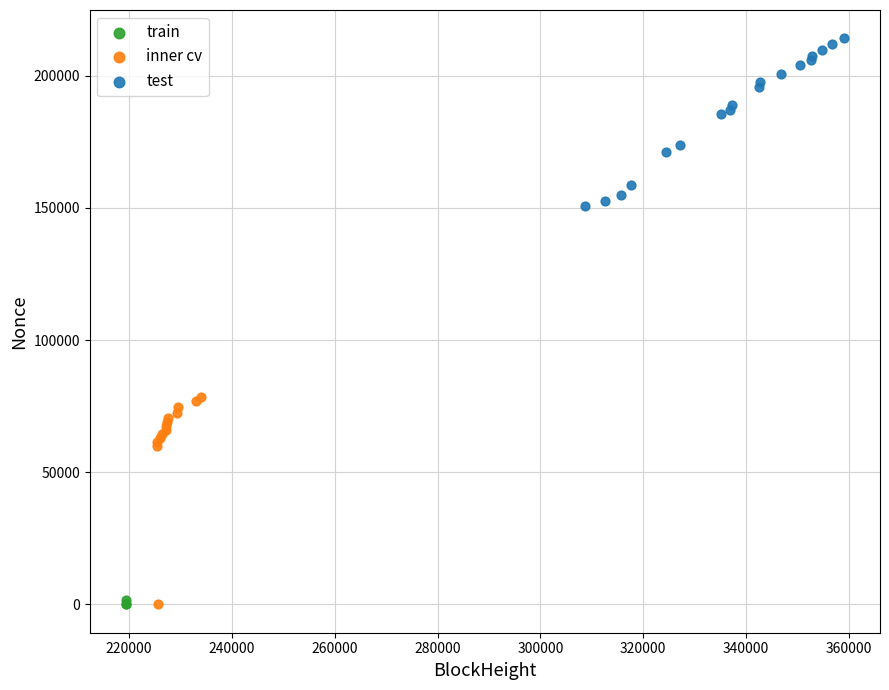

Which series reaches the maximum Y coordinate?

test